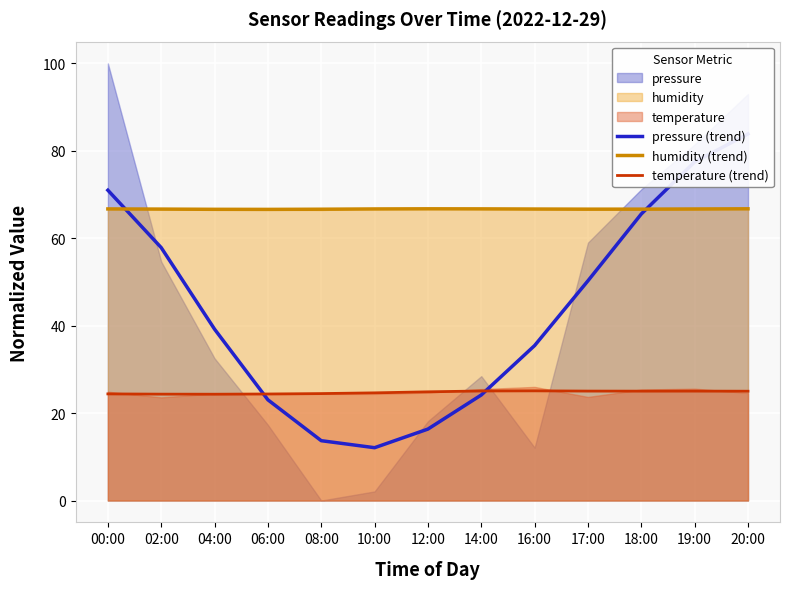

How many lines are shown in the chart?

3